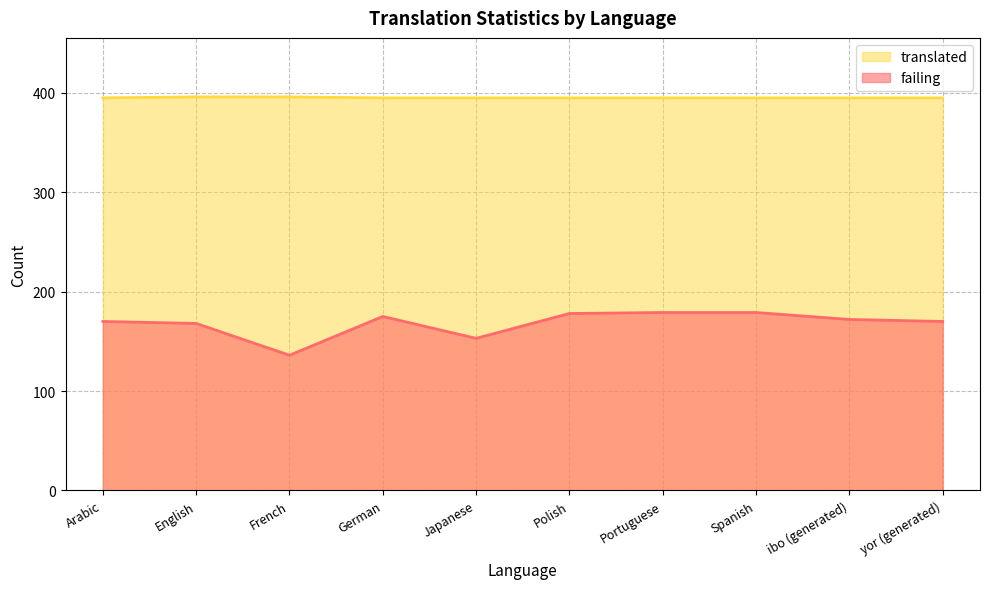

How many data points does each series have?

10